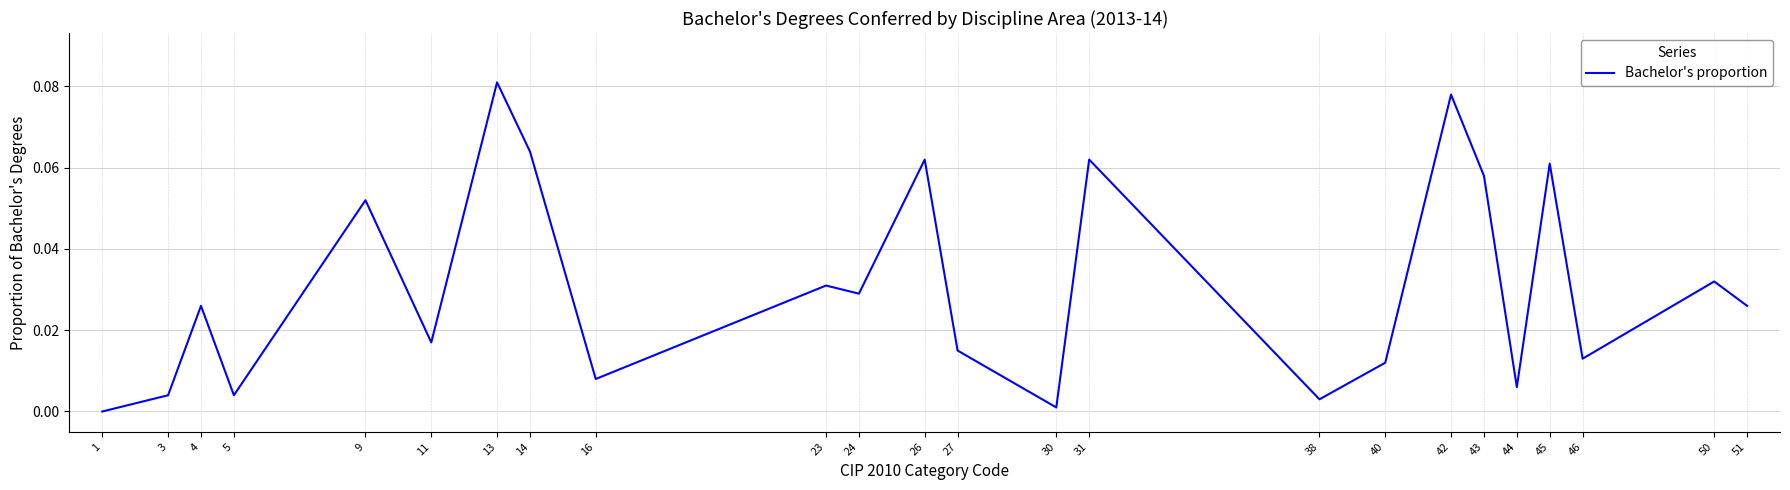

Where is the first local maximum?

4